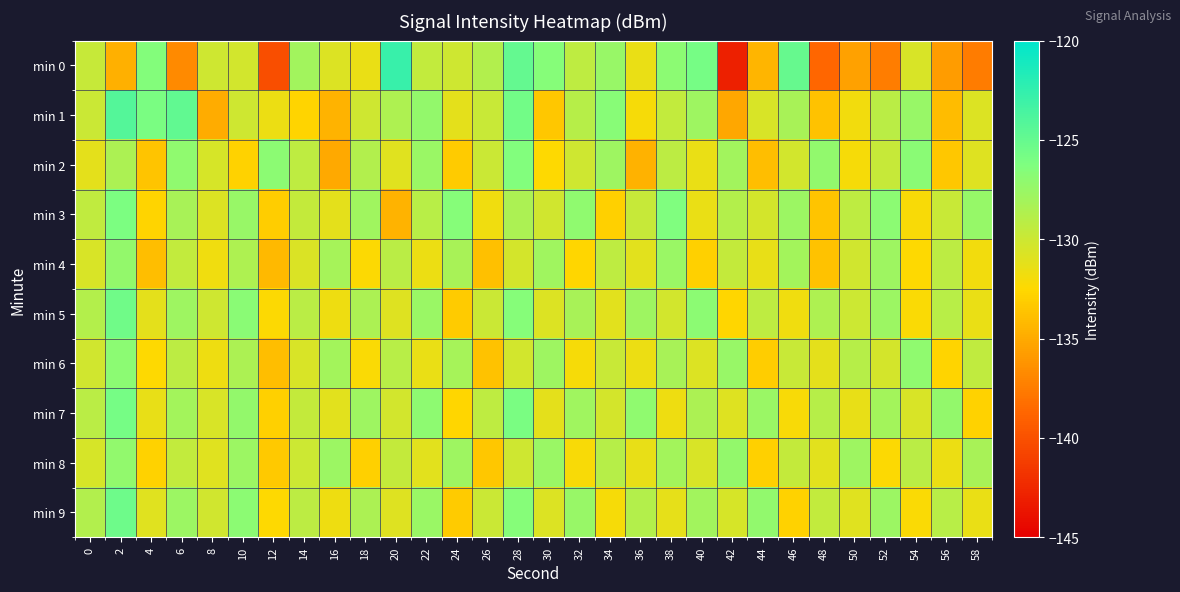

Rank the series at 26 from lowest to highest value.

min 4, min 6, min 8, min 3, min 2, min 5, min 9, min 1, min 7, min 0